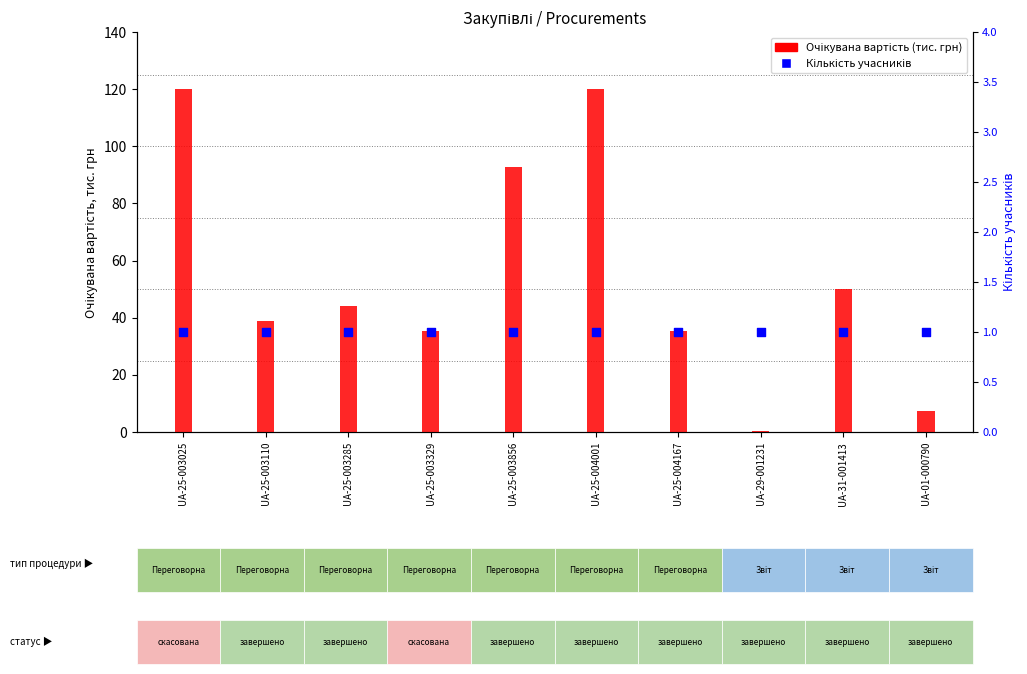

Which series has the largest total across all categories?

Очікувана вартість (тис. грн)